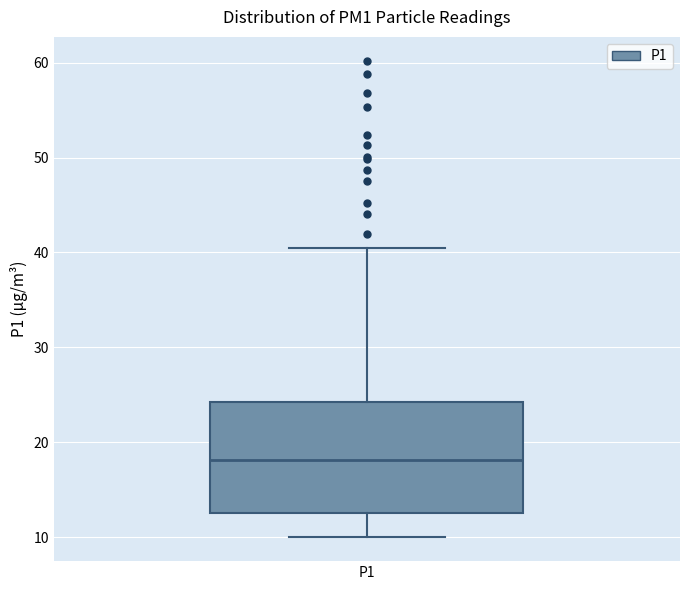

Transcribe this box plot: give where the median line is, the range the box spans, and where the two whiskers end, as read against the y-axis. The values are not printed on the chart, so give them approximately, as read against the axis.

median 18, box 13 to 24, whiskers 10 to 40